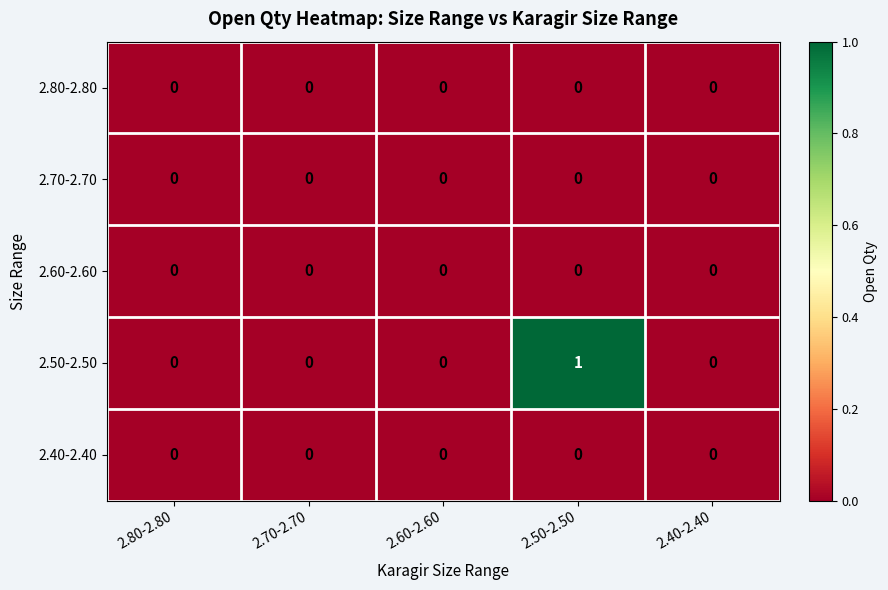

Which series has the largest range (max minus min)?

2.50-2.50